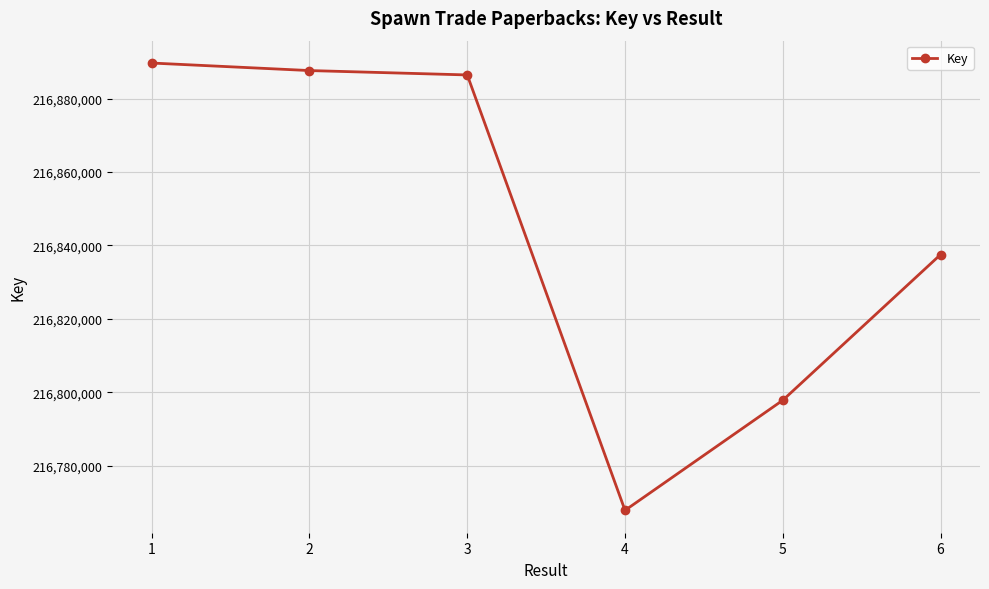

What is the sum of the values at 2 and 5?

433685469